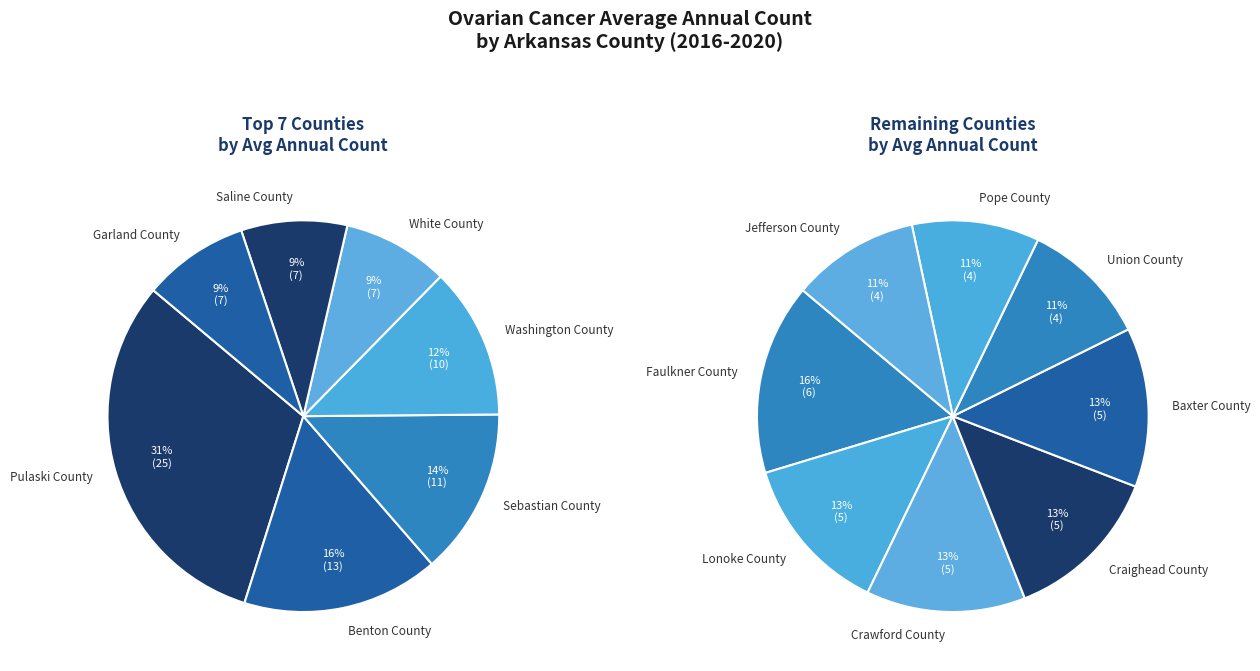

Rank the categories by value from highest to lowest.

Pulaski County, Benton County, Sebastian County, Washington County, Garland County, Saline County, White County, Faulkner County, Baxter County, Craighead County, Crawford County, Lonoke County, Jefferson County, Pope County, Union County